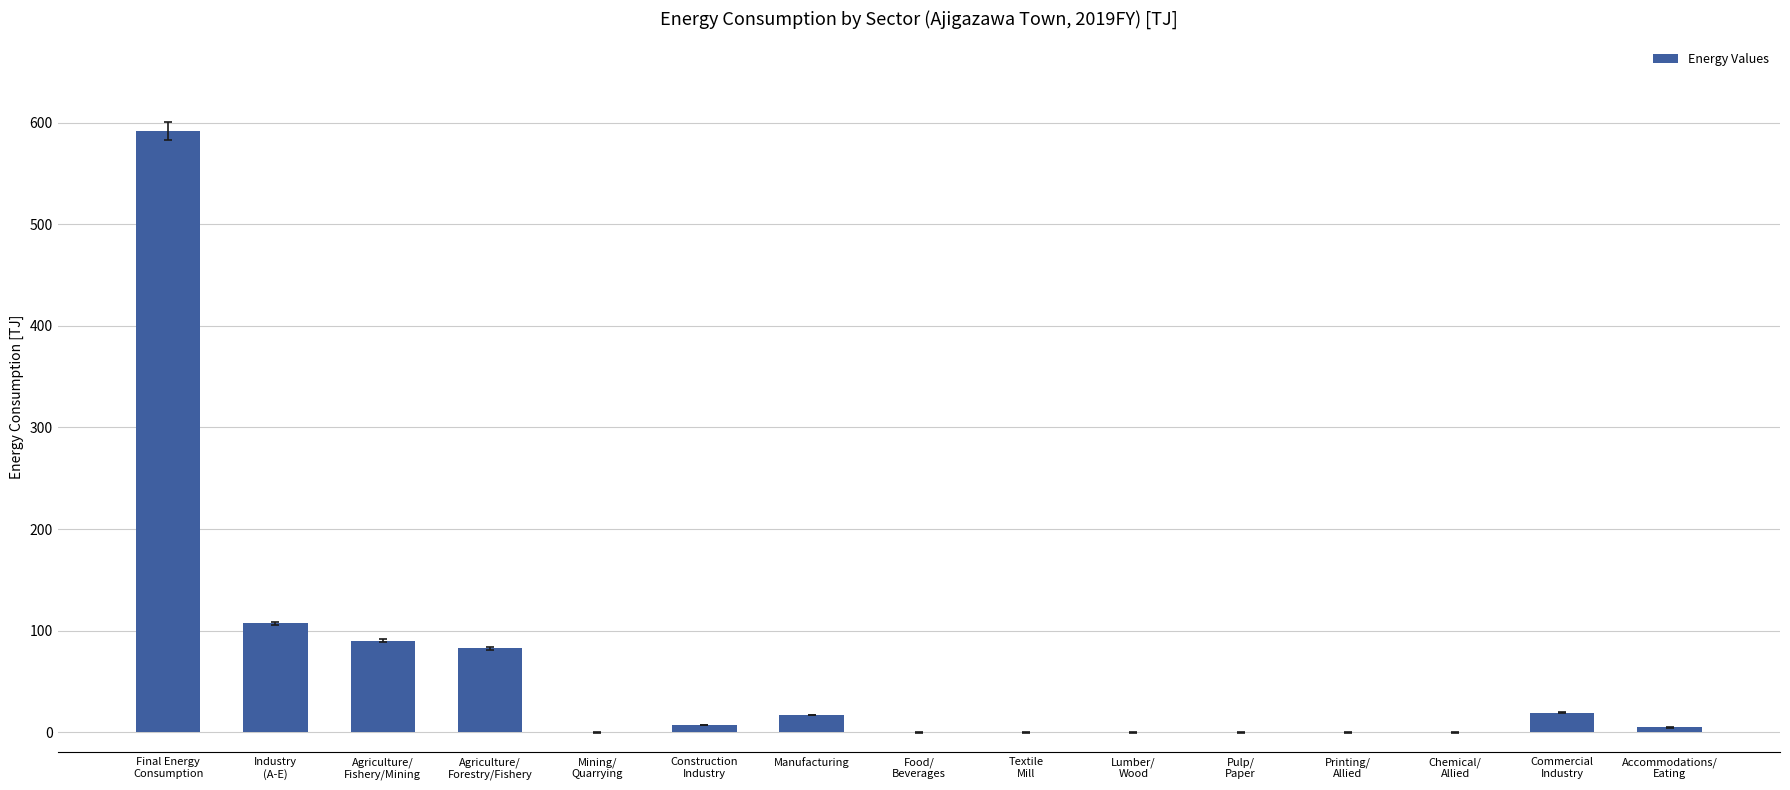

What is the sum of all values?

919.2